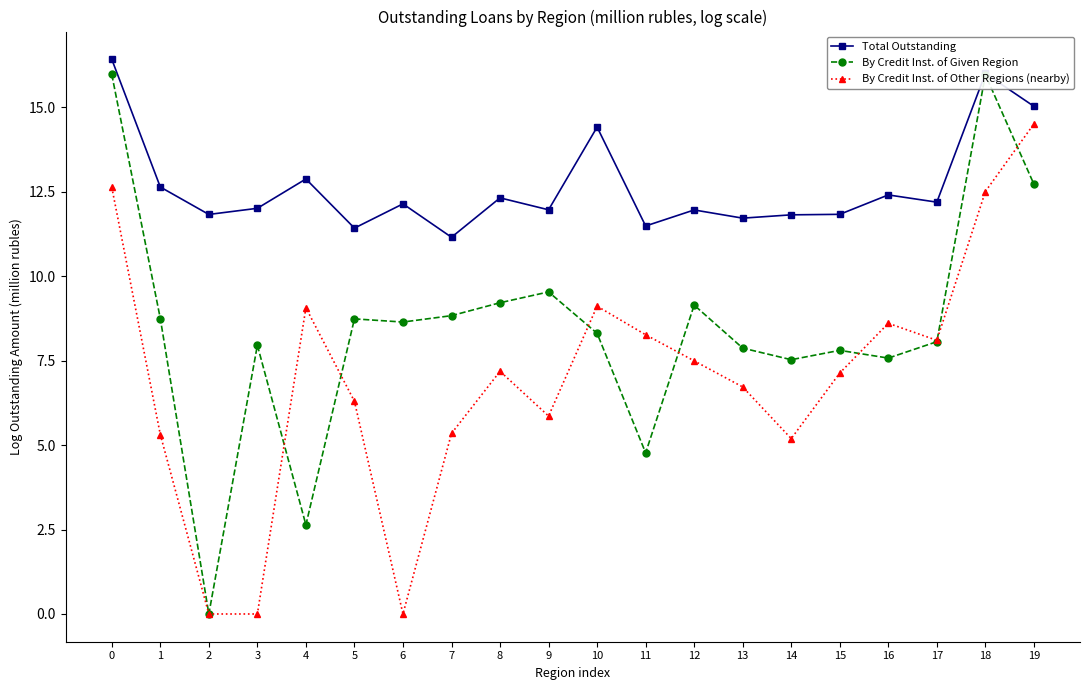

What is the difference between the By Credit Inst. of Given Region values at 2 and 11?

4.8